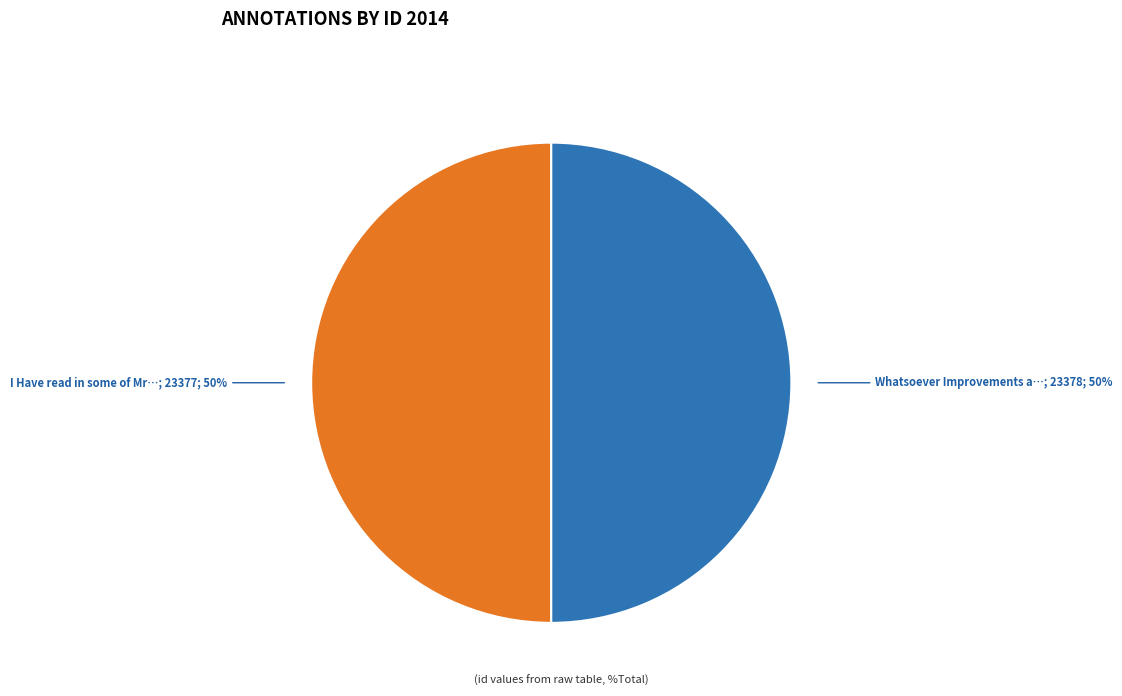

To the nearest percent, what is the average slice percentage?

50%